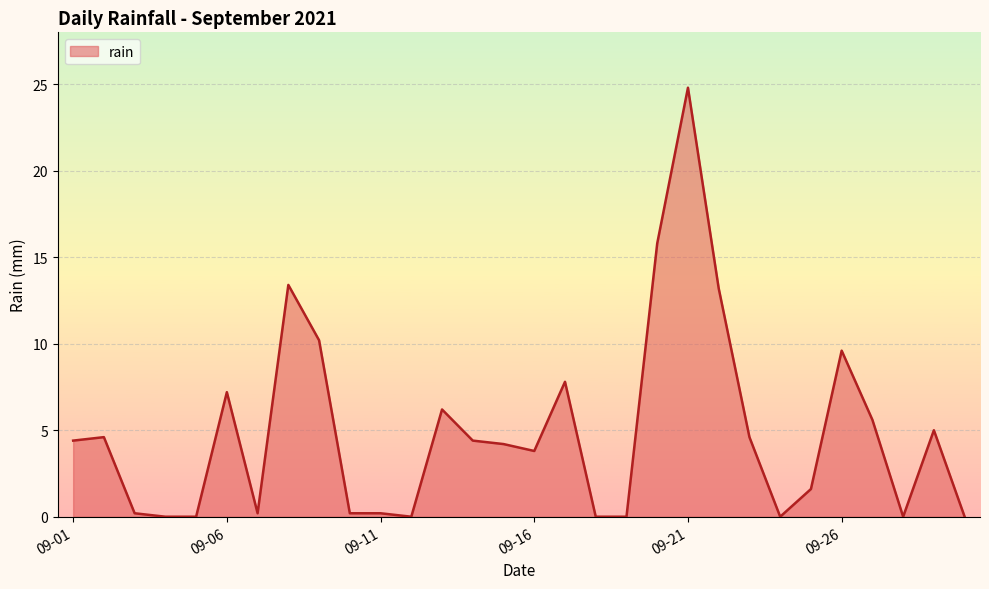

Reading right to left, list all the values displayed in this chart.

0.0	5.0	0.0	5.6	9.6	1.6	0.0	4.6	13.2	24.8	15.8	0.0	0.0	7.8	3.8	4.2	4.4	6.2	0.0	0.2	0.2	10.2	13.4	0.2	7.2	0.0	0.0	0.2	4.6	4.4